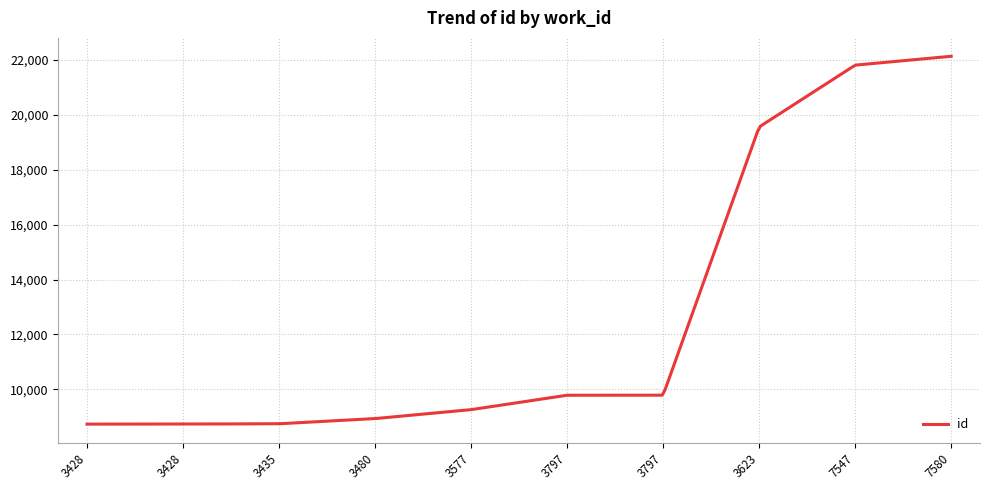

What is the difference between the maximum and minimum values?

13404.0